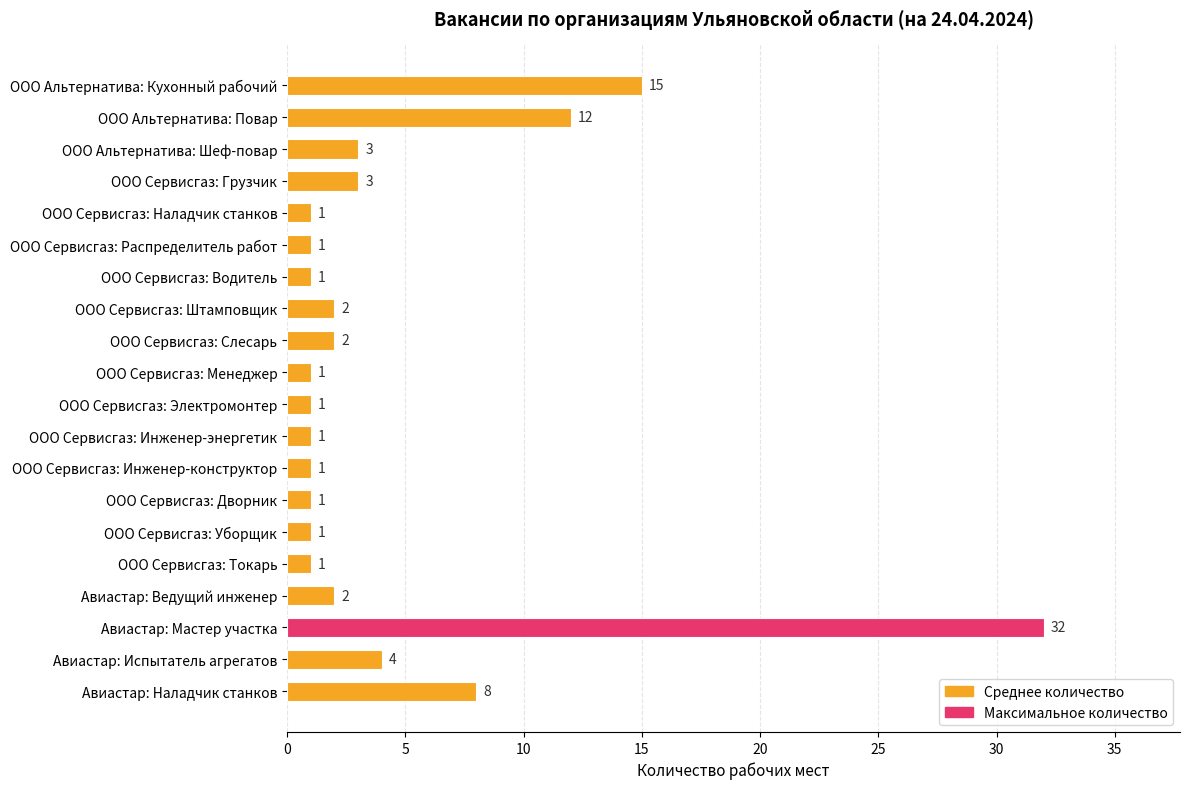

At which category does the chart reach its peak across all series?

Авиастар: Мастер участка